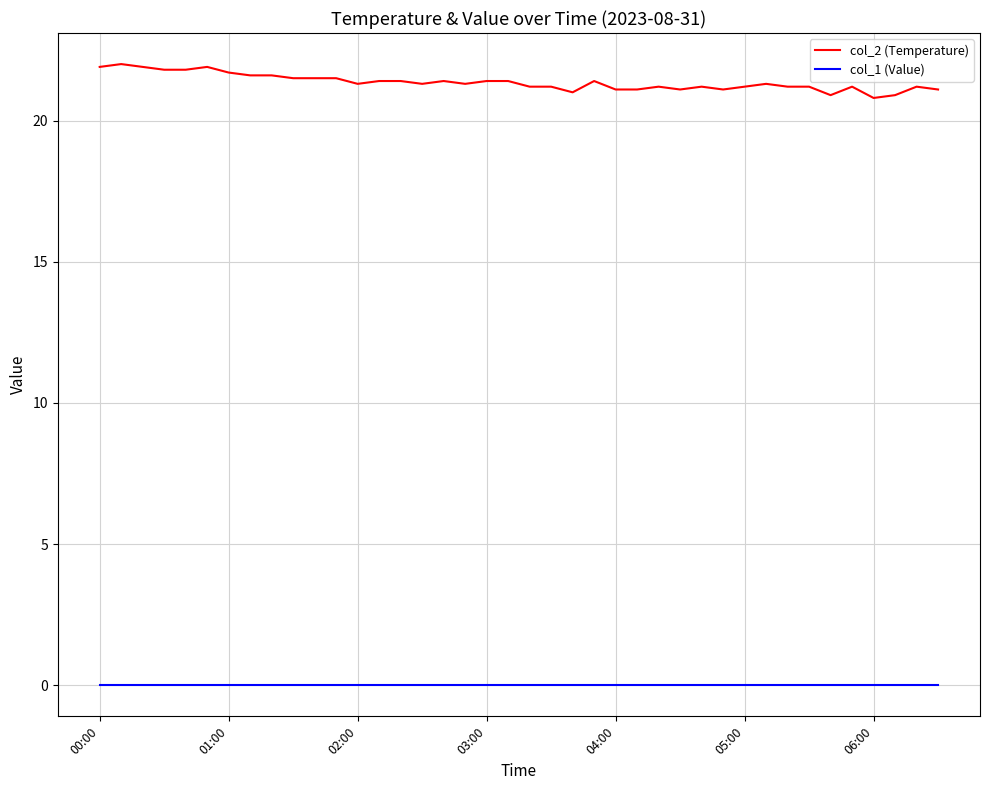

True or false: col_1 (Value) and col_2 (Temperature) cross at least once.

False